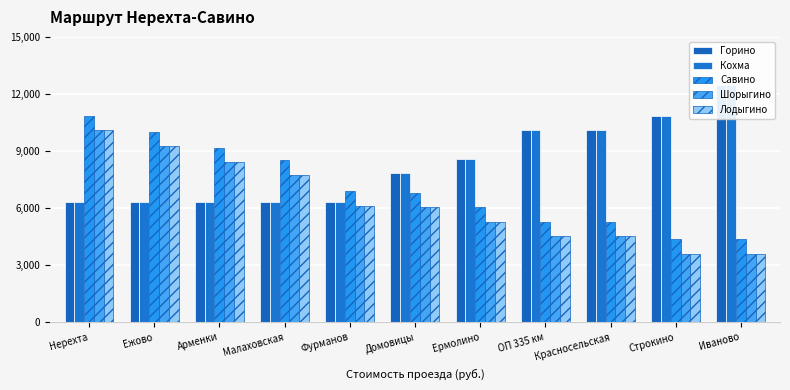

Which has a higher value, Иваново or Строкино?

Иваново